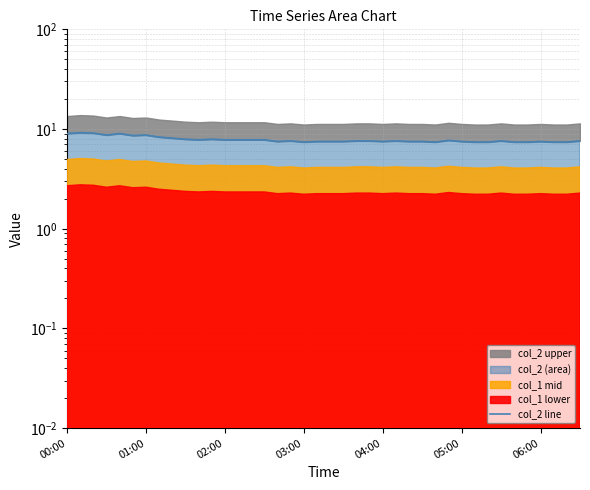

Does the chart have visible grid lines?

Yes